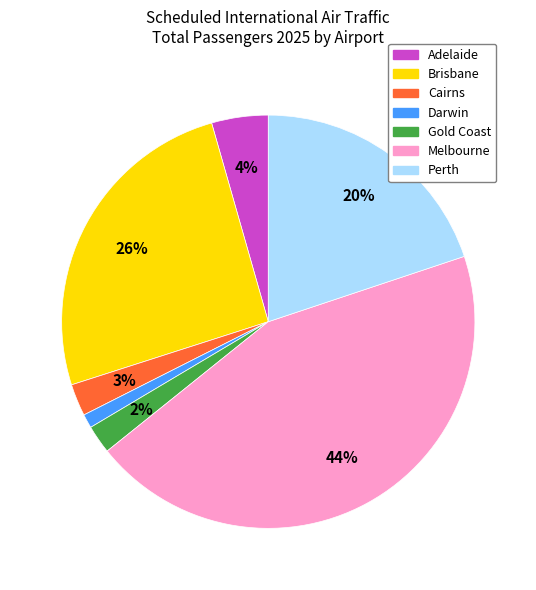

Which slice is the smallest?

Darwin